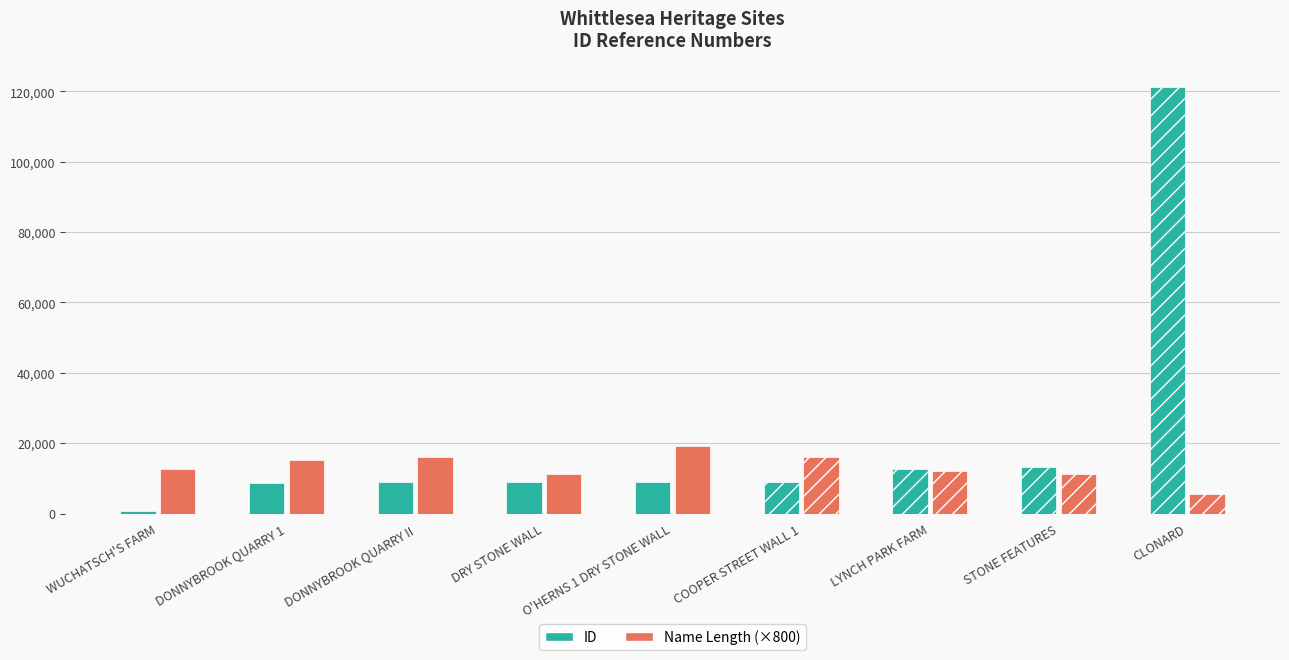

What is the average value?

21348